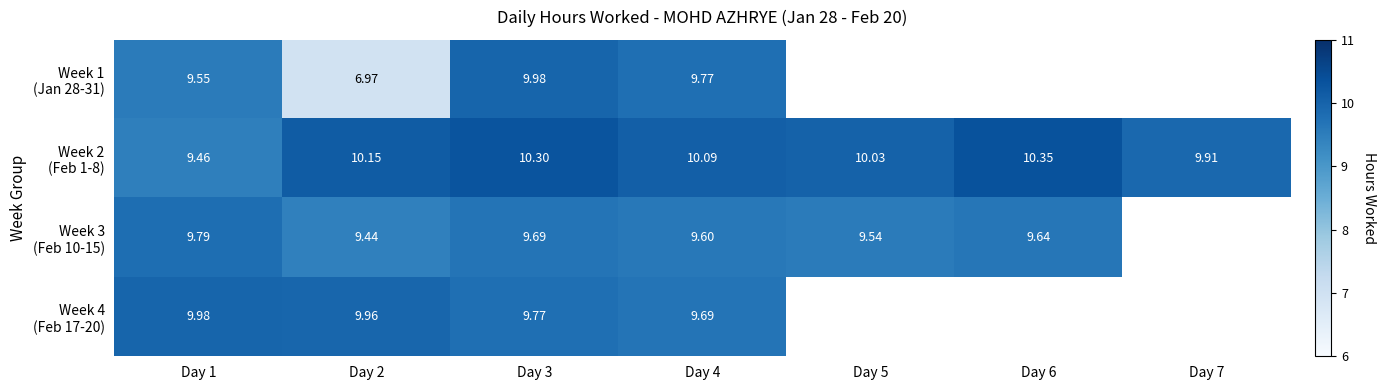

Between Day 3 and Day 4, which is larger?

Day 3